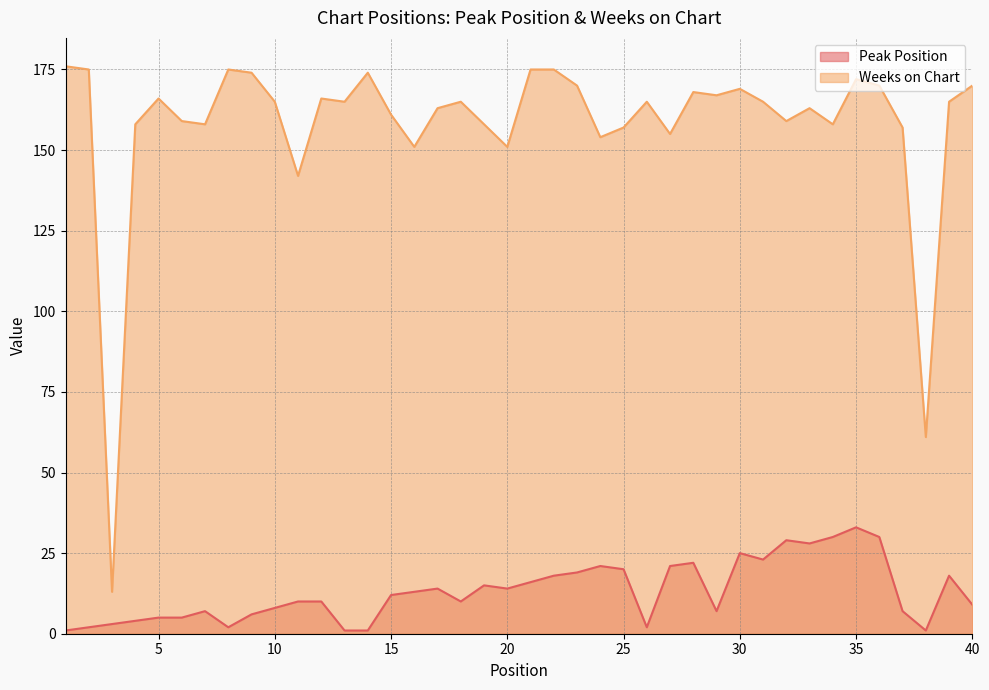

Does the chart display data point markers on the line(s)?

No